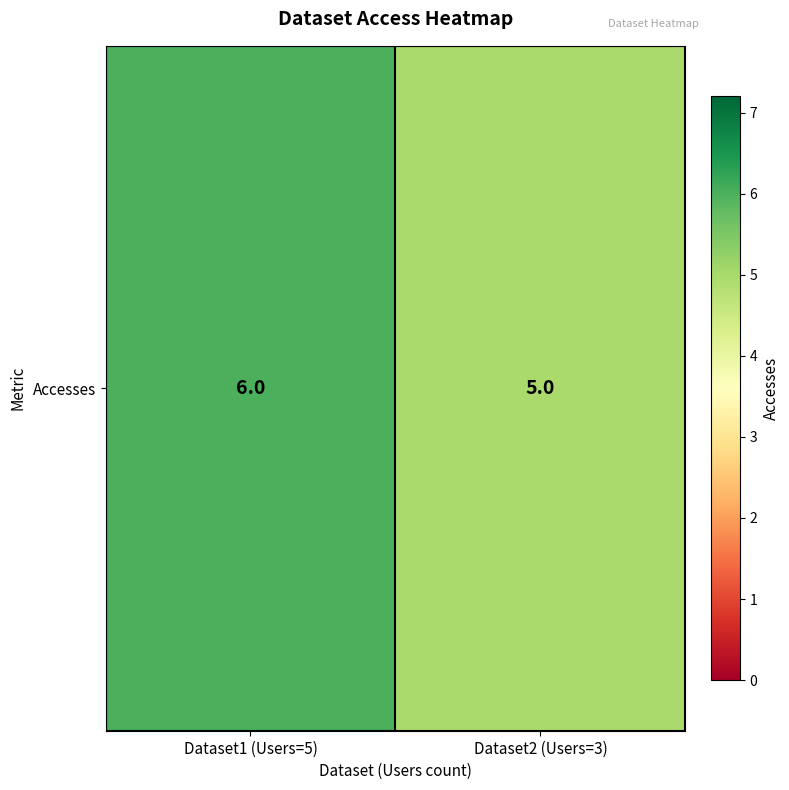

Rank the categories by value from lowest to highest.

Dataset2 (Users=3), Dataset1 (Users=5)